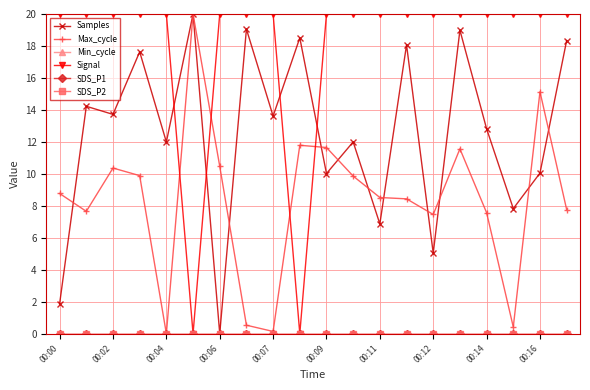

What is the difference between the maximum and minimum values in the Samples series?

20.0